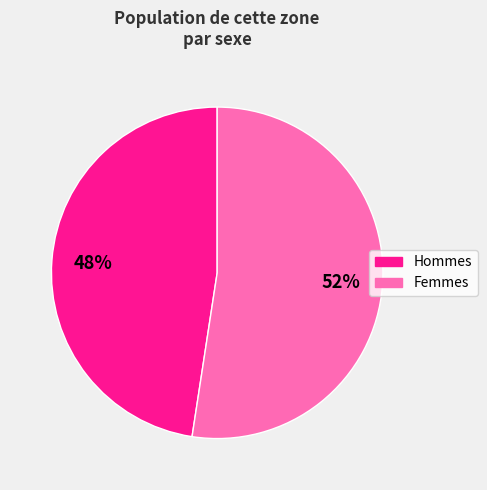

To the nearest percent, what is the average slice percentage?

50%